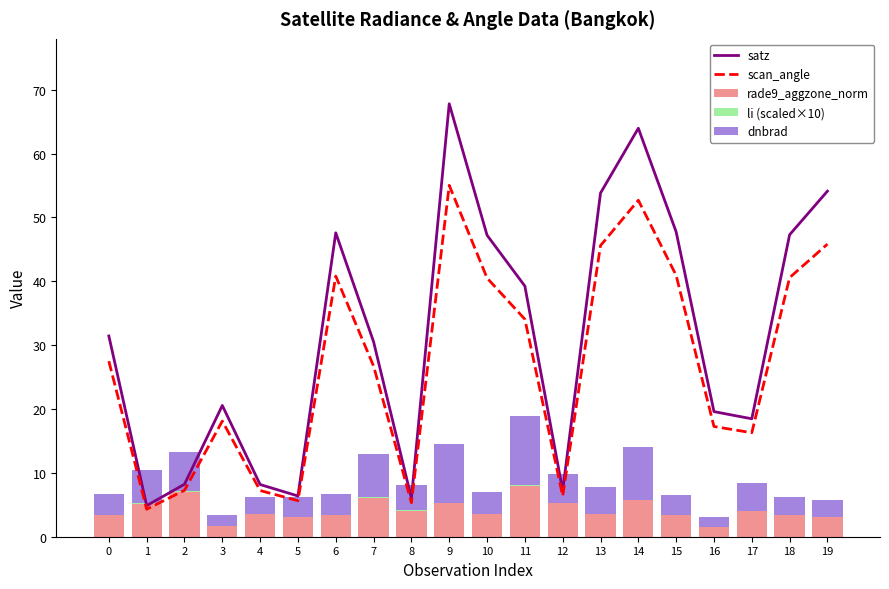

What is the minimum value for scan_angle?

4.3